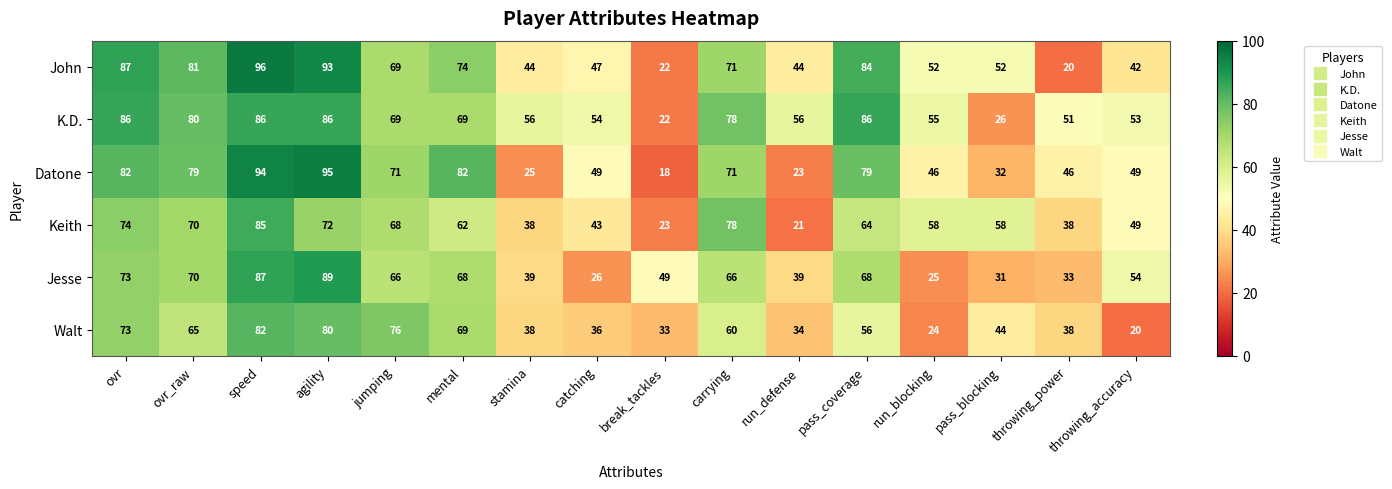

What is the difference between the K.D. values at jumping and carrying?

9